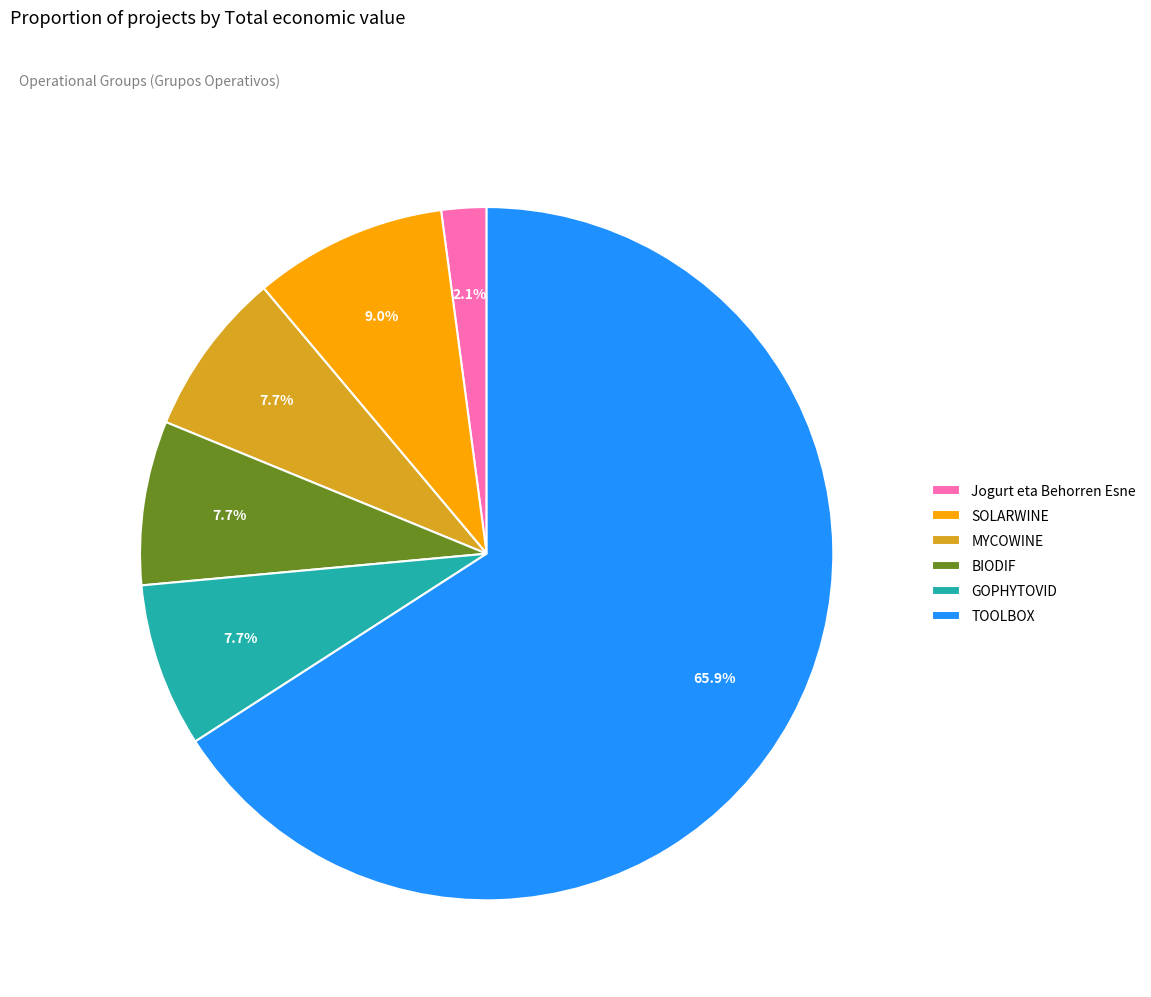

What is the total percentage of Jogurt eta Behorren Esne and SOLARWINE?

11.1%